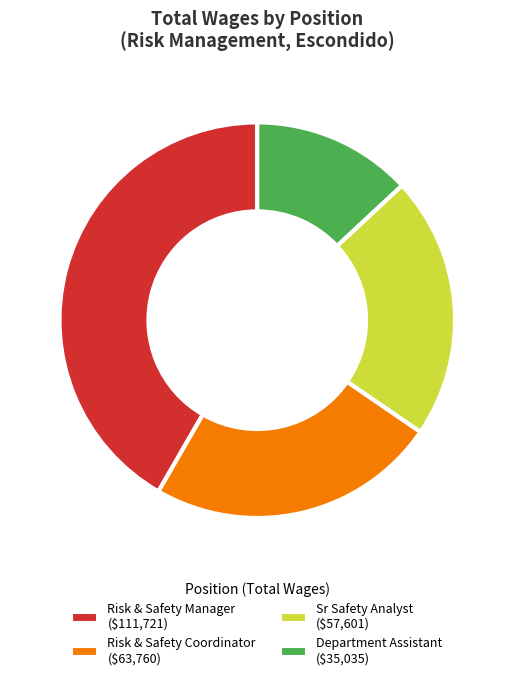

To the nearest percent, what is the combined percentage of Risk & Safety Coordinator and Risk & Safety Manager?

65%